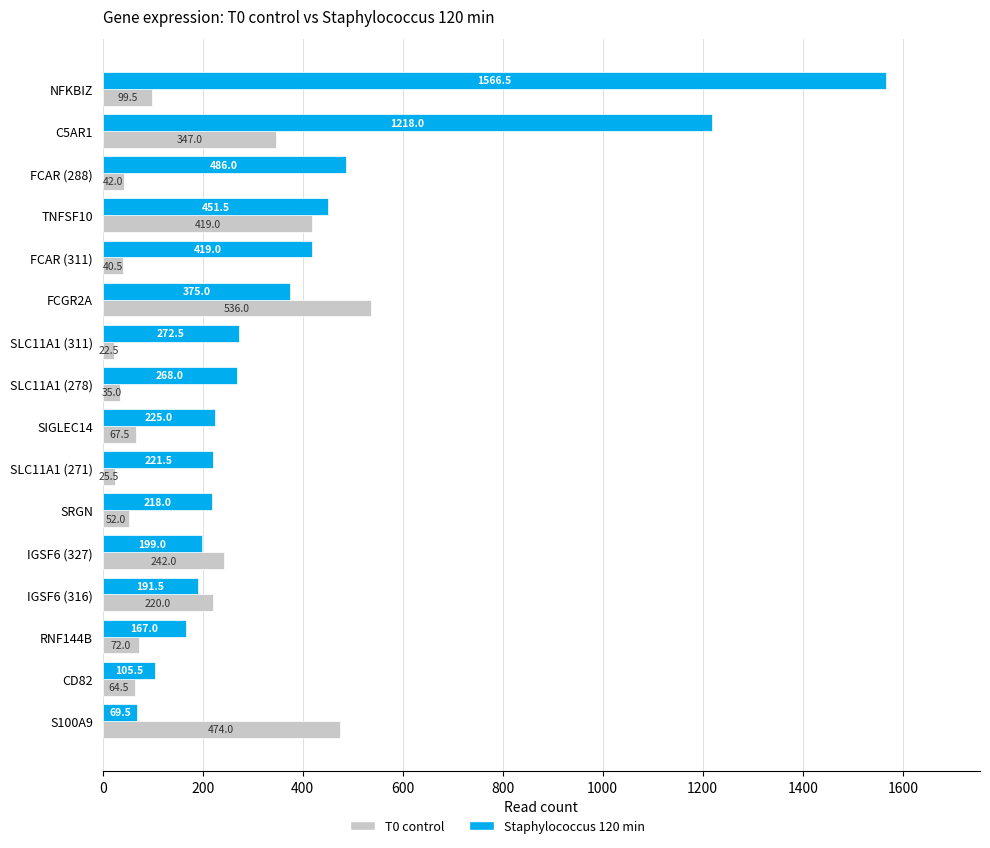

What is the average value of the Staphylococcus 120 min series?

403.3